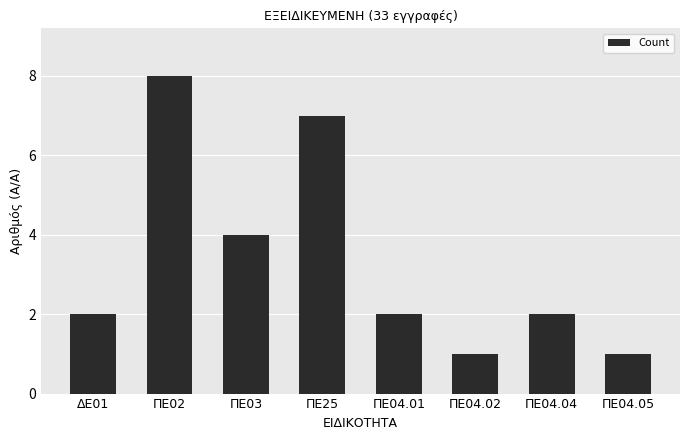

What is the change in value from ΔΕ01 to ΠΕ02?

+6